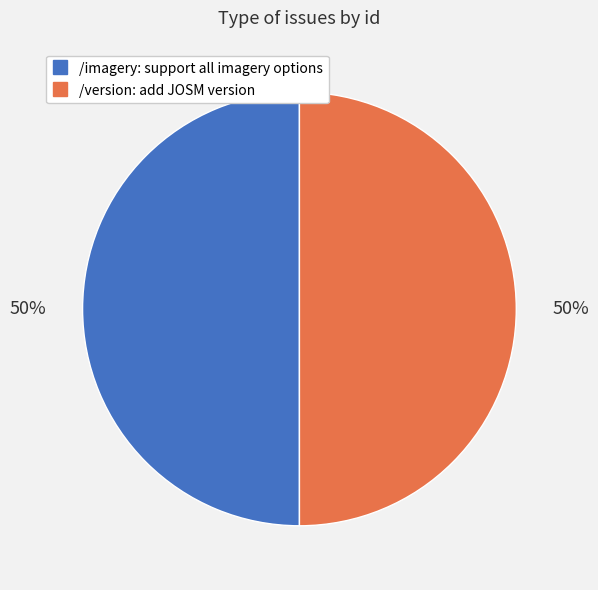

What percentage is the /version: add JOSM version slice, to the nearest percent?

50%